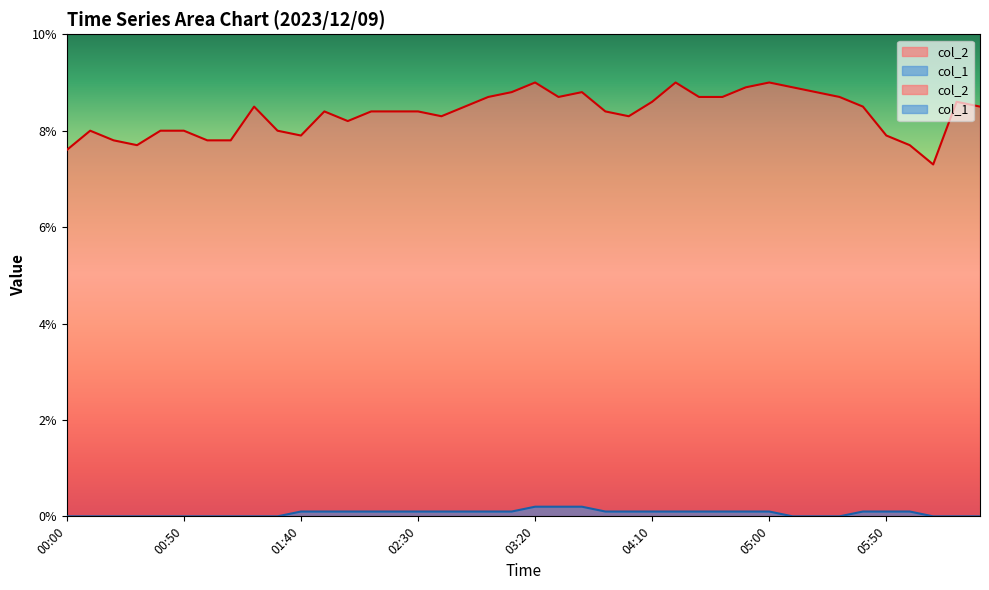

What is the total value across all series at 01:30?

8.0